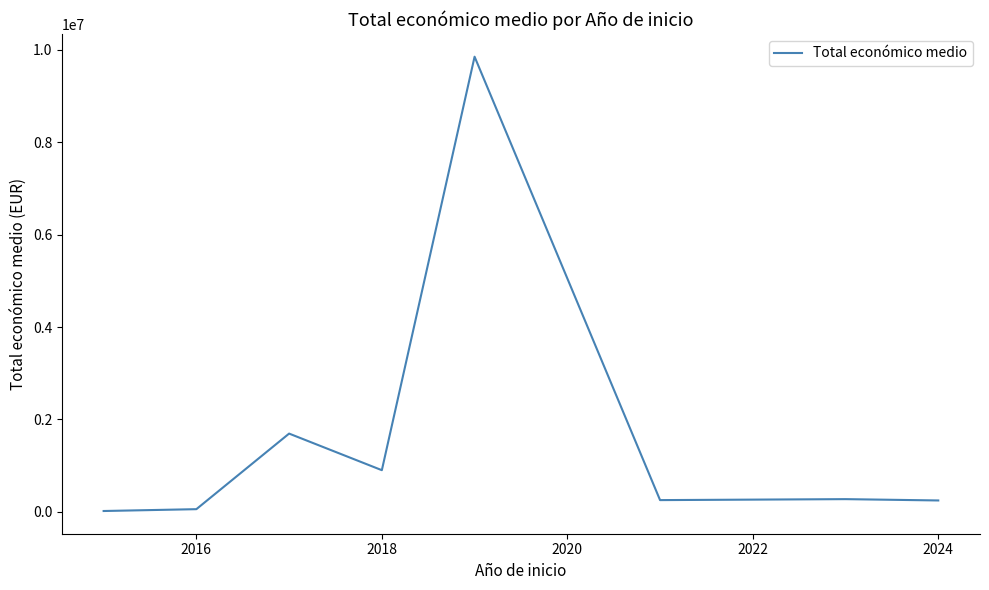

What is the minimum value shown in the chart?

19999.0